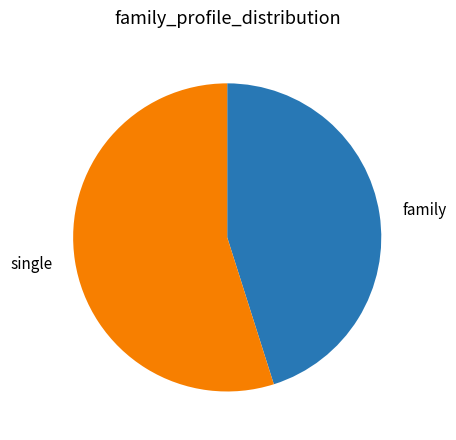

Which slice is the largest?

single